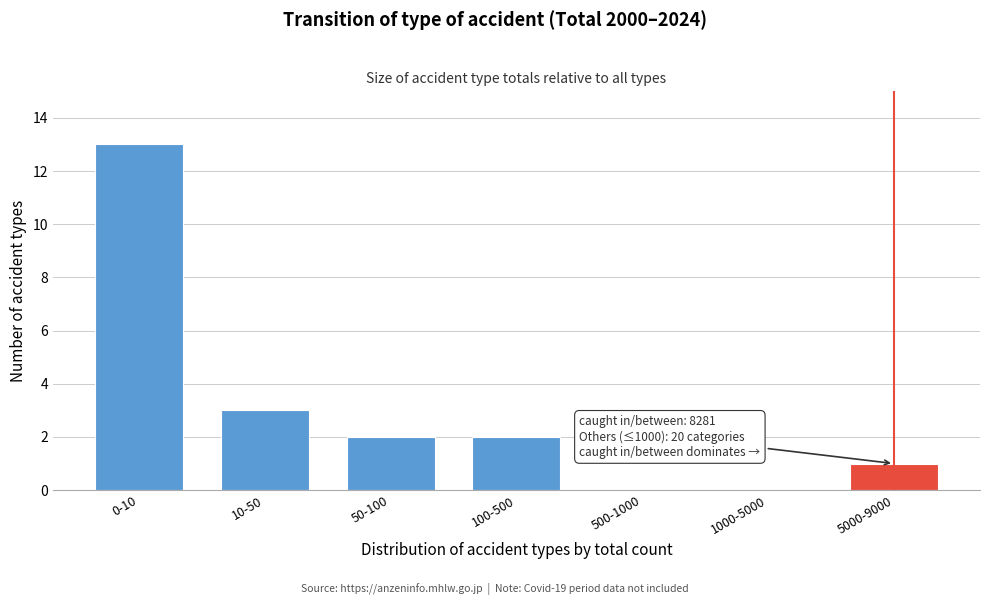

The chart shows a value of 0 at 500-1000. True or false?

True